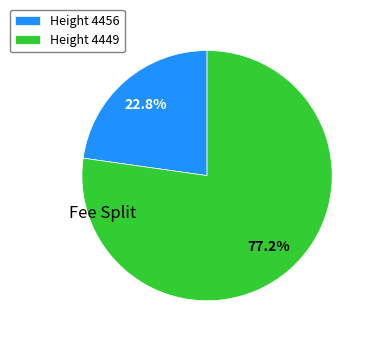

Which has a higher value, Height 4456 or Height 4449?

Height 4449